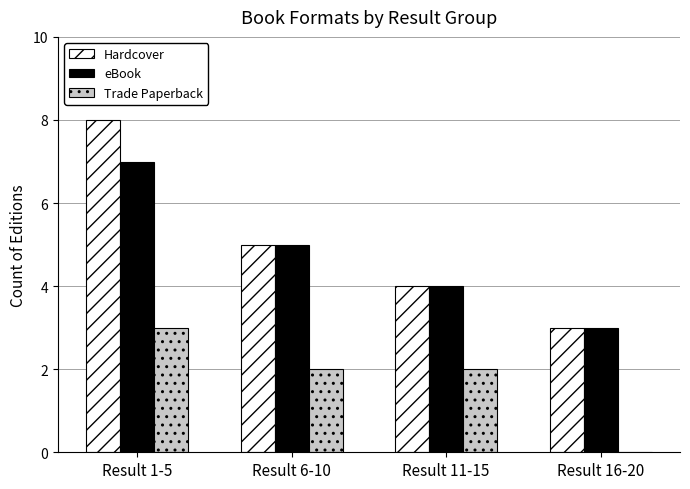

How many values in Trade Paperback are above zero?

3